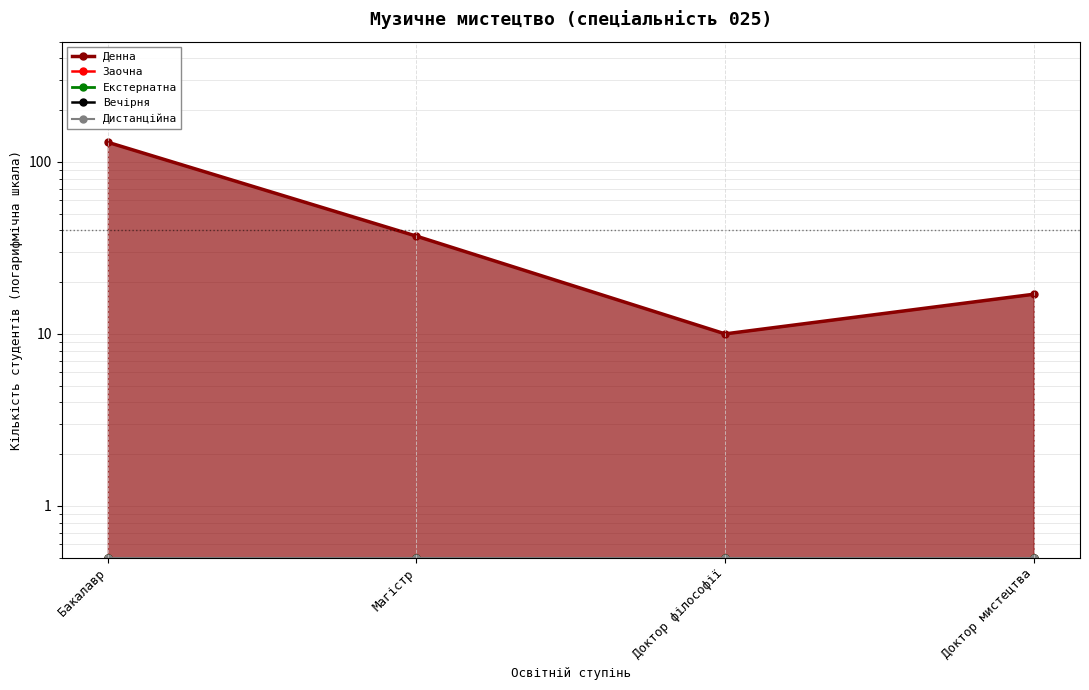

How many lines are shown in the chart?

5